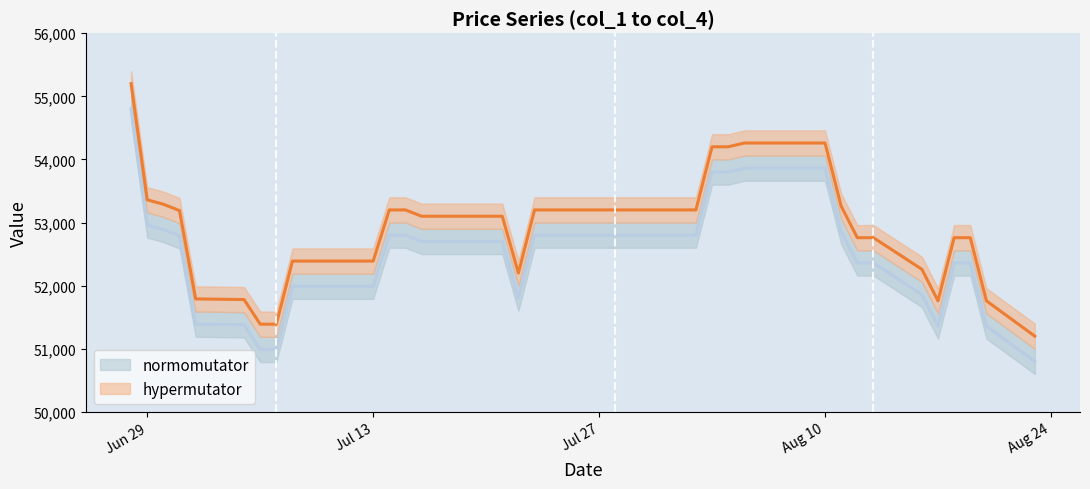

What is the difference between the highest and lowest values at 2010/06/28?

400